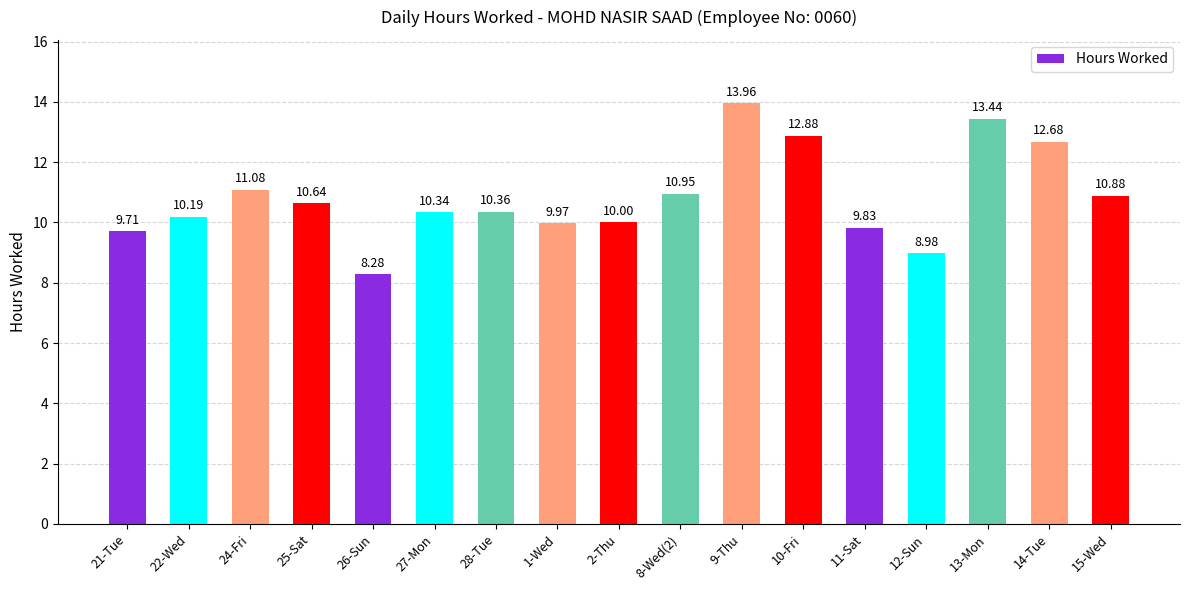

What is the change in value from 28-Tue to 15-Wed?

+0.5